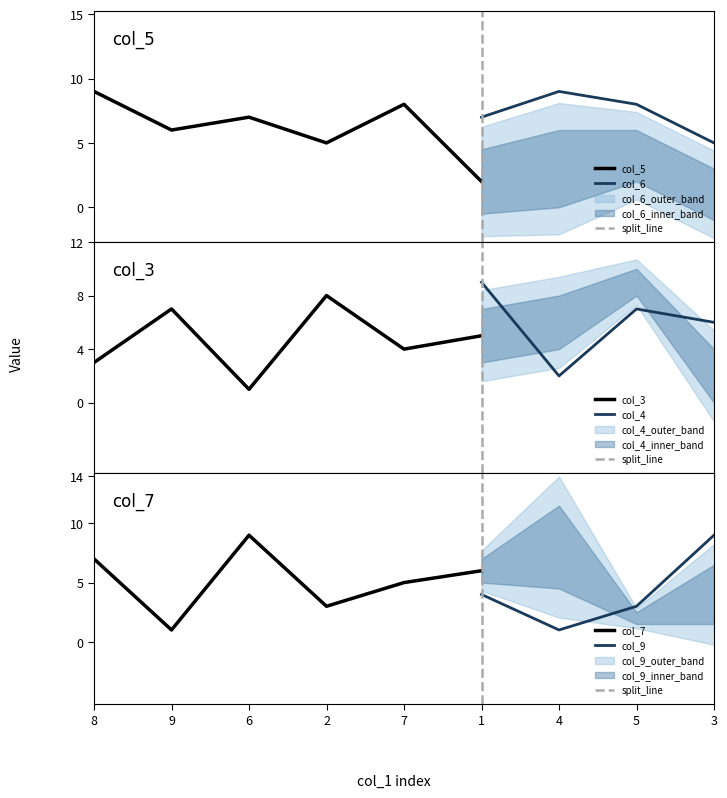

The col_7 series shows 1 at 9. True or false?

True